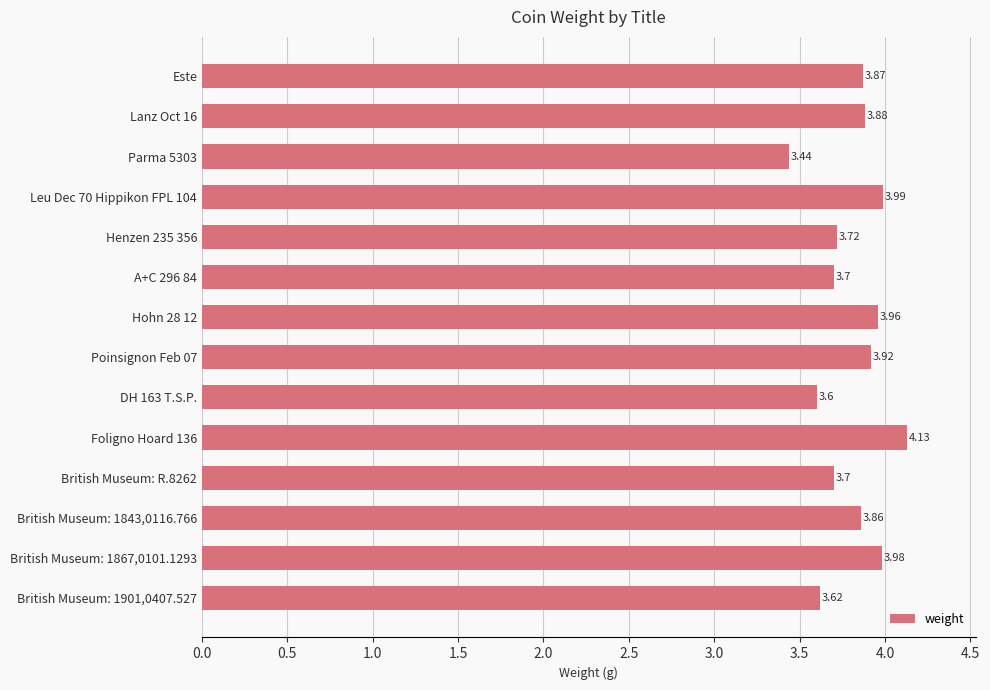

Which label corresponds to the largest value in the chart?

Foligno Hoard 136